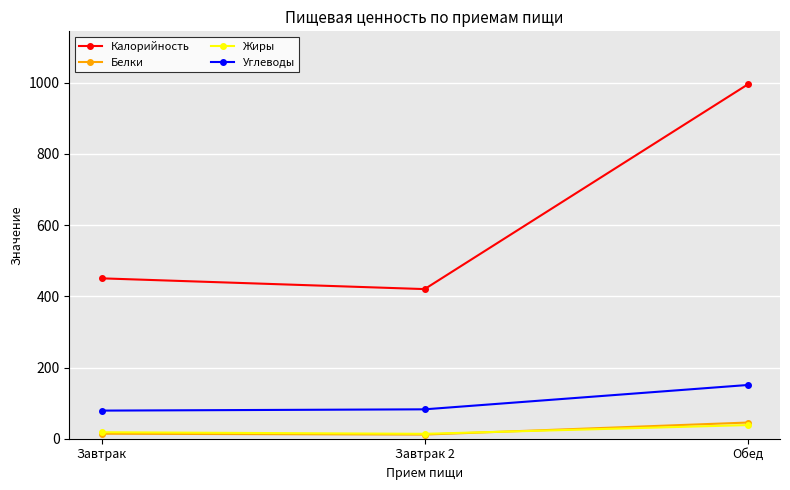

What is the sum of the Белки values at Обед and Завтрак?

59.5